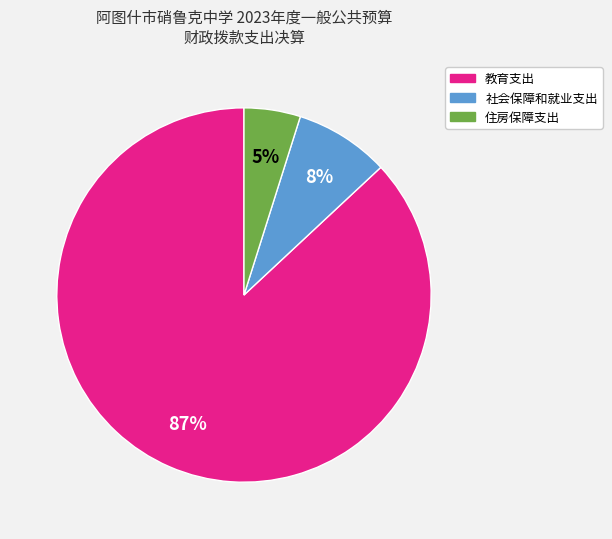

Between 住房保障支出 and 教育支出, which is larger?

教育支出